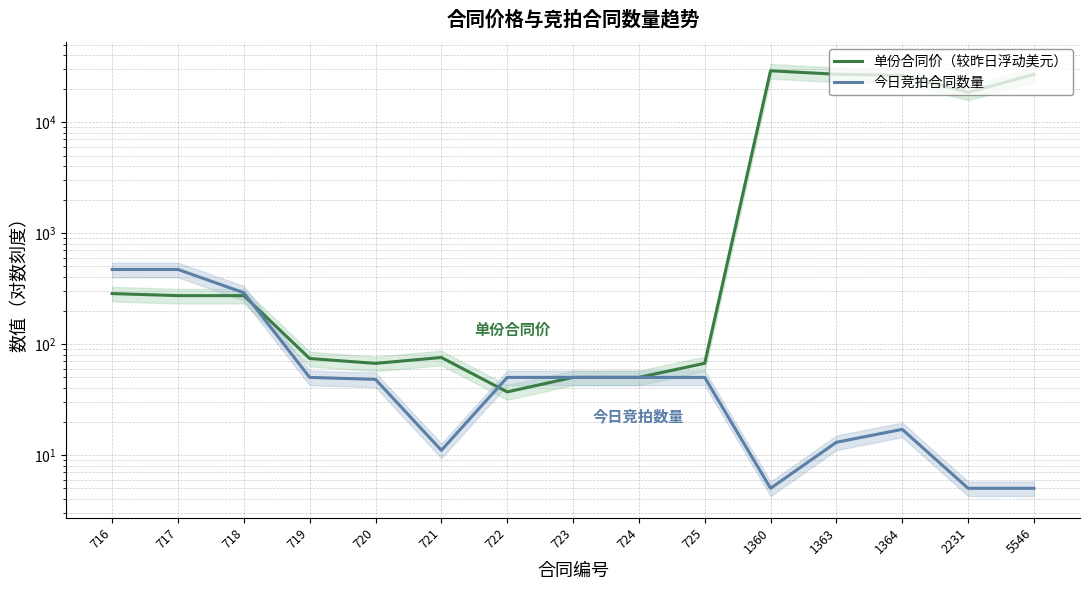

Reading left to right, list all the values displayed in this chart.

单份合同价（较昨日浮动美元）: 716=285.0	717=273.0	718=273.0	719=74.0	720=66.9	721=75.6	722=37.0	723=50.0	724=50.0	725=67.0	1360=29100.0	1363=27060.0	1364=26400.0	2231=18600.0	5546=27000.0
今日竞拍合同数量: 716=470.0	717=470.0	718=290.0	719=50.0	720=48.0	721=11.0	722=50.0	723=50.0	724=50.0	725=50.0	1360=5.0	1363=13.0	1364=17.0	2231=5.0	5546=5.0